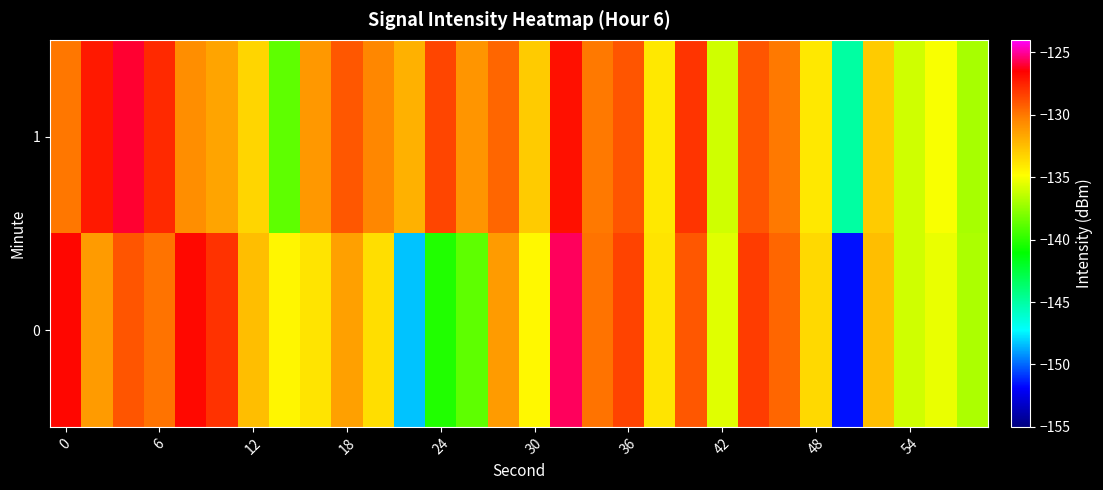

How many distinct data groups are displayed?

2